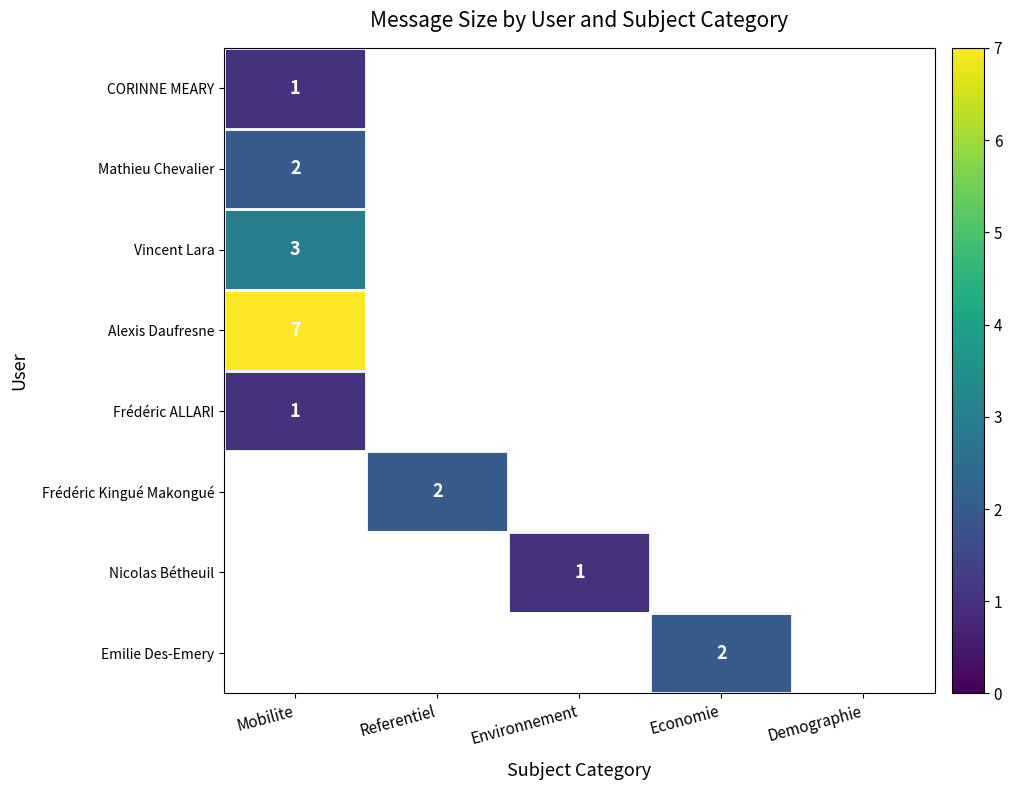

The value of Nicolas Bétheuil at Environnement is 2. True or false?

False